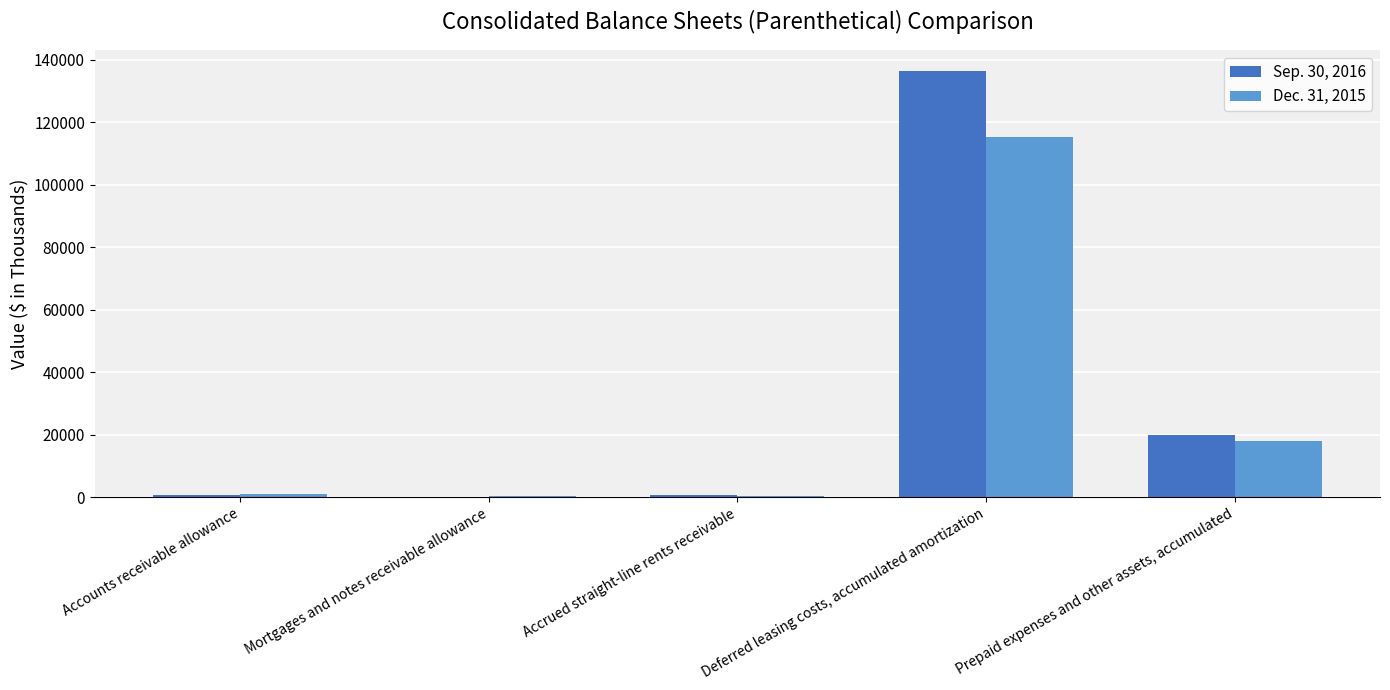

Is the value of Sep. 30, 2016 at Prepaid expenses and other assets, accumulated greater than the value of Dec. 31, 2015 at Mortgages and notes receivable allowance?

Yes